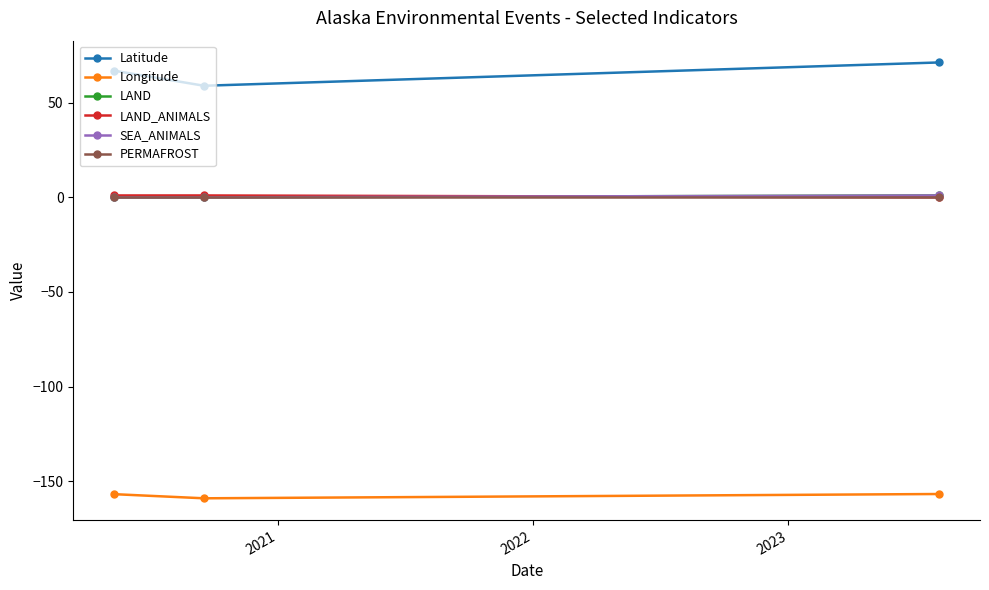

Which series has the largest total across all categories?

Latitude